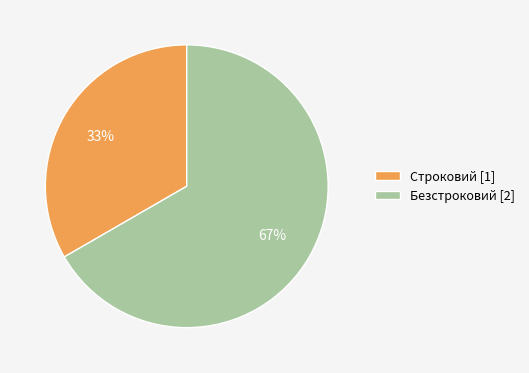

True or false: Строковий accounts for 24% of the total.

False